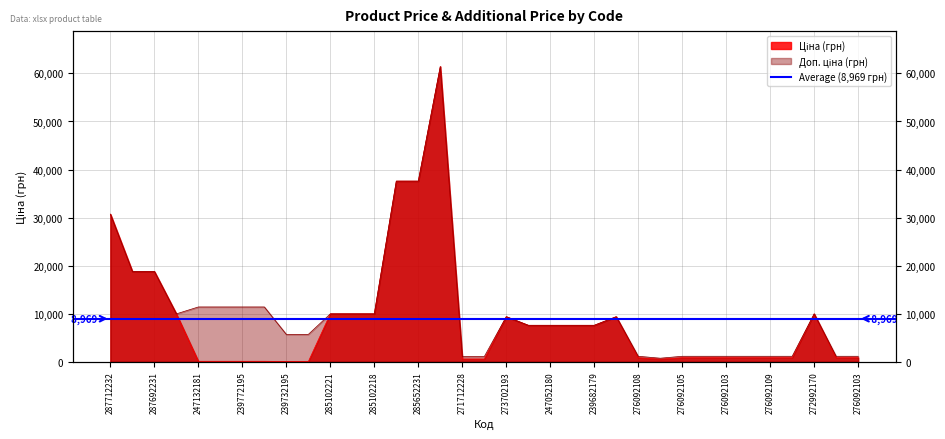

Count the number of data series in this chart.

2